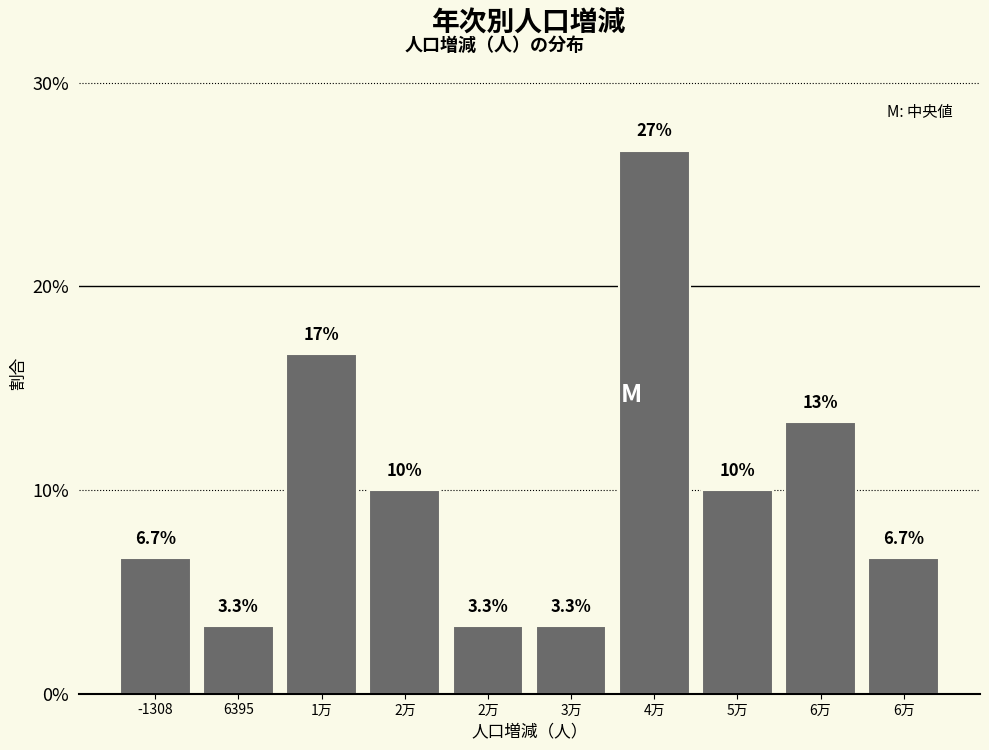

Does the chart contain any negative values?

No